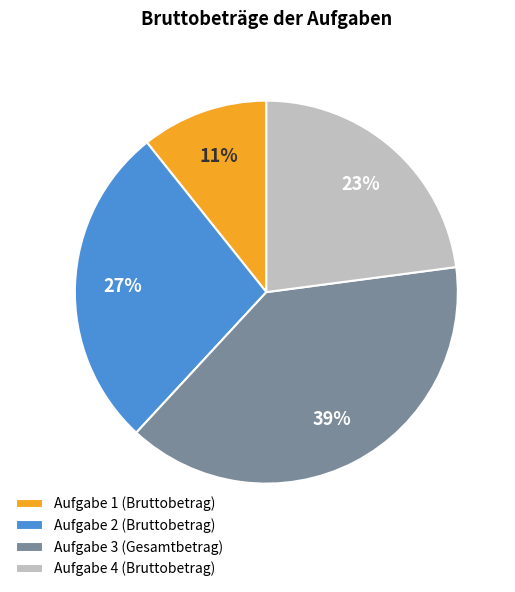

Do Aufgabe 3 (Gesamtbetrag) and Aufgabe 2 (Bruttobetrag) together represent more than half of the pie?

Yes